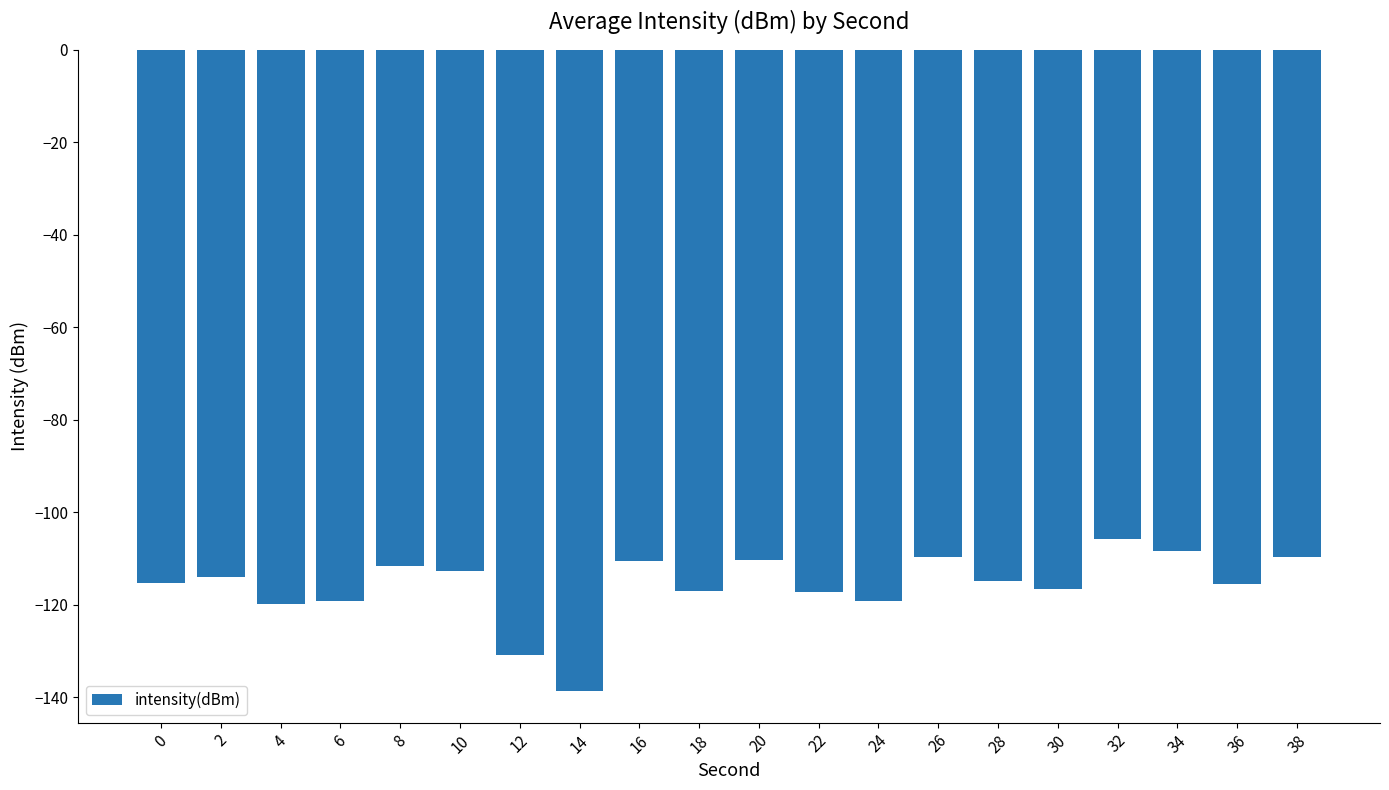

What is the sum of all values?

-2316.3